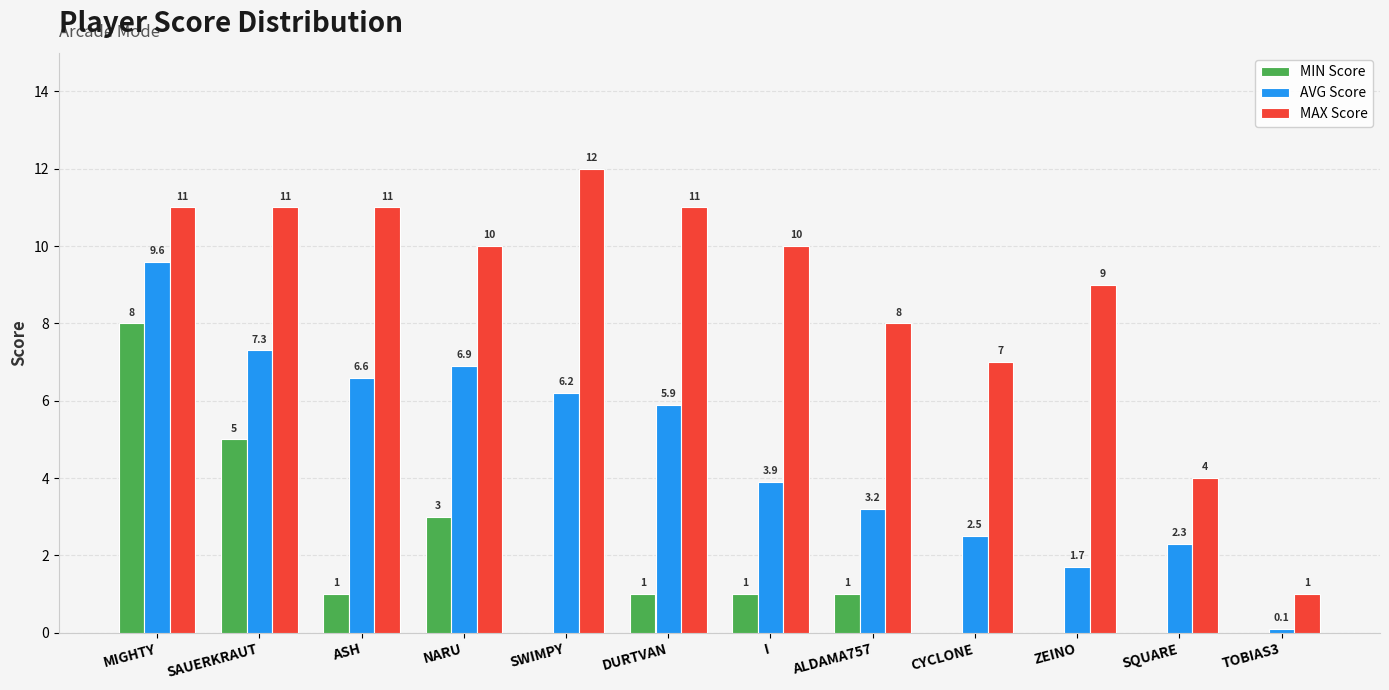

Read the AVG Score value at NARU.

6.9